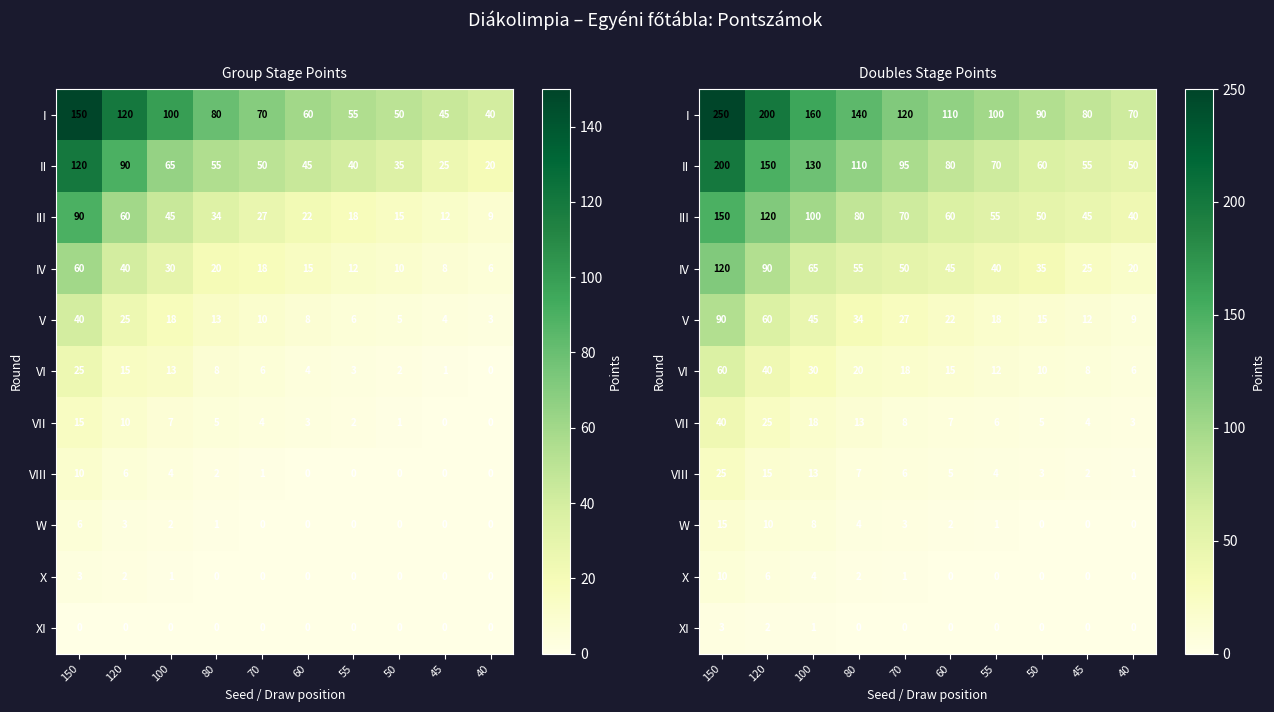

What is the total value across all series at 45?

231